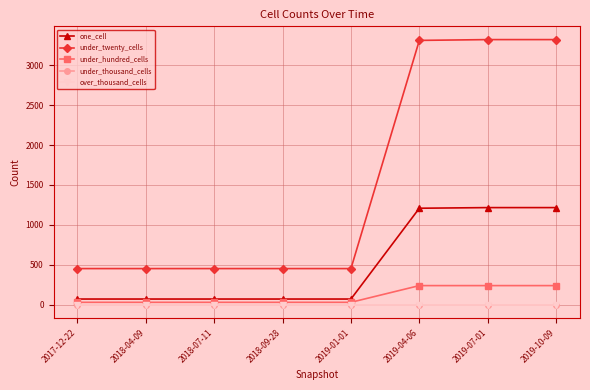

Is this an area chart (filled region under the line)?

No